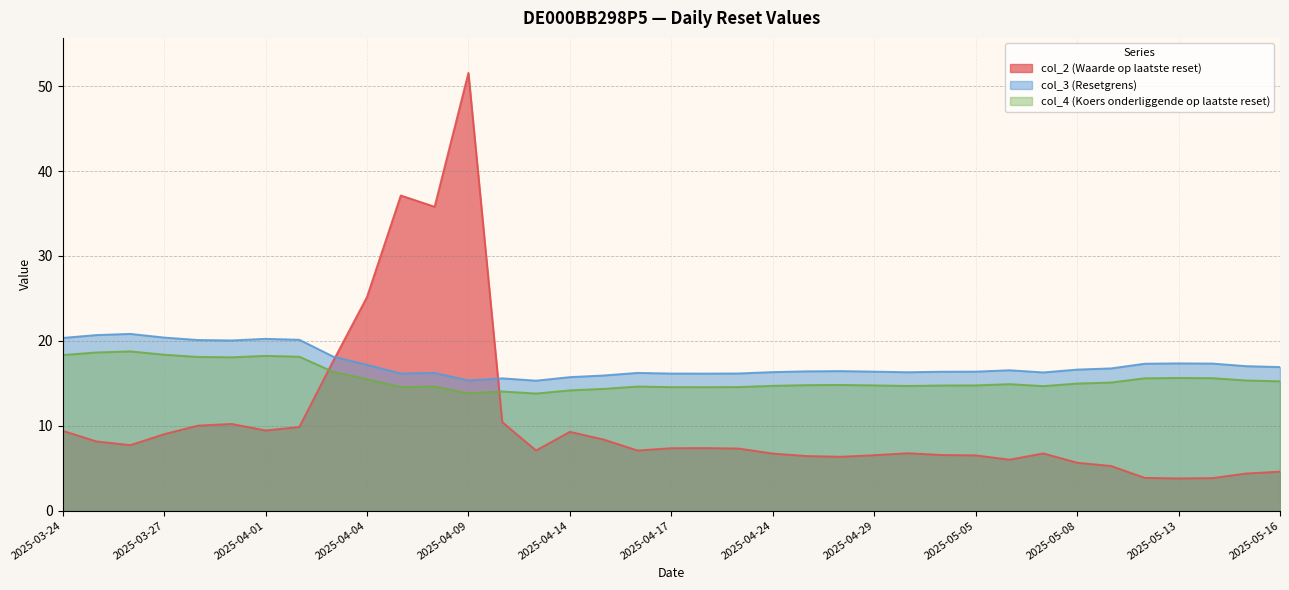

What is the label of the 22nd point from the left?

2025-04-24